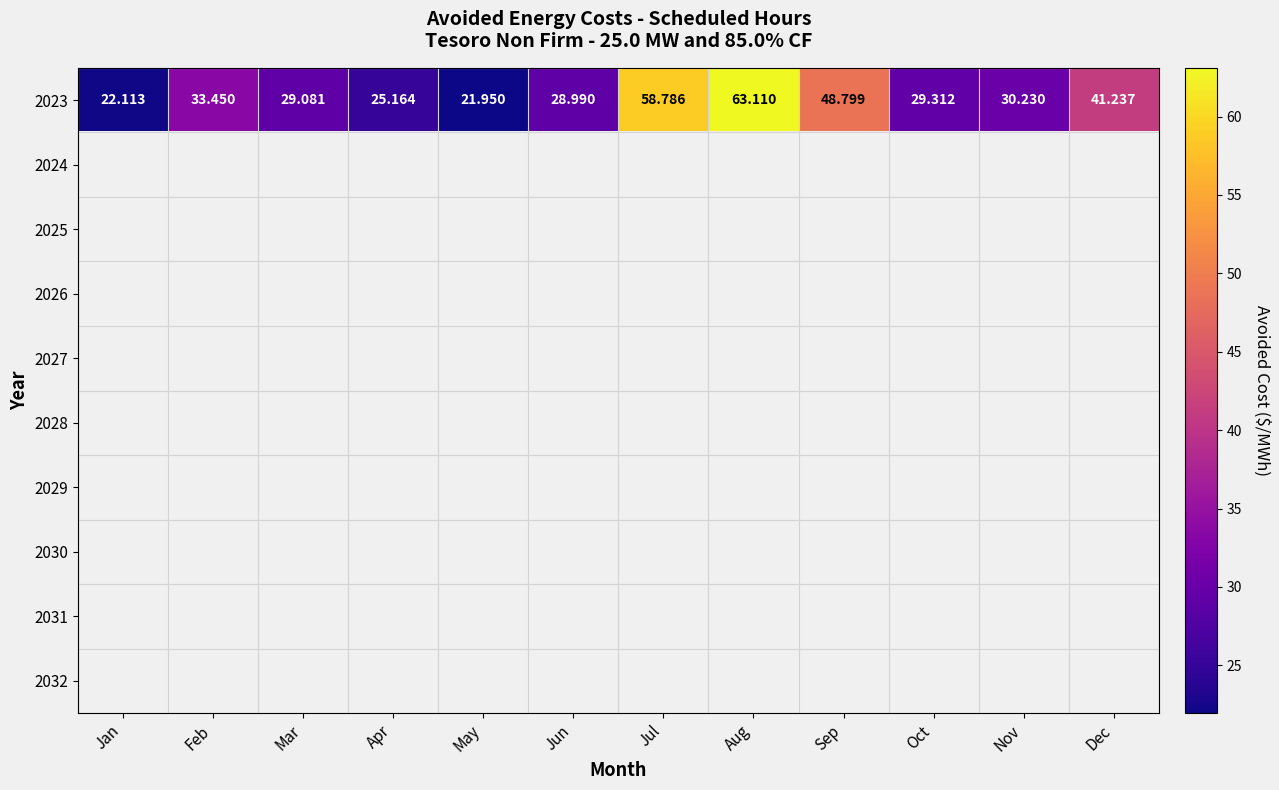

Count the number of categories in the chart.

12